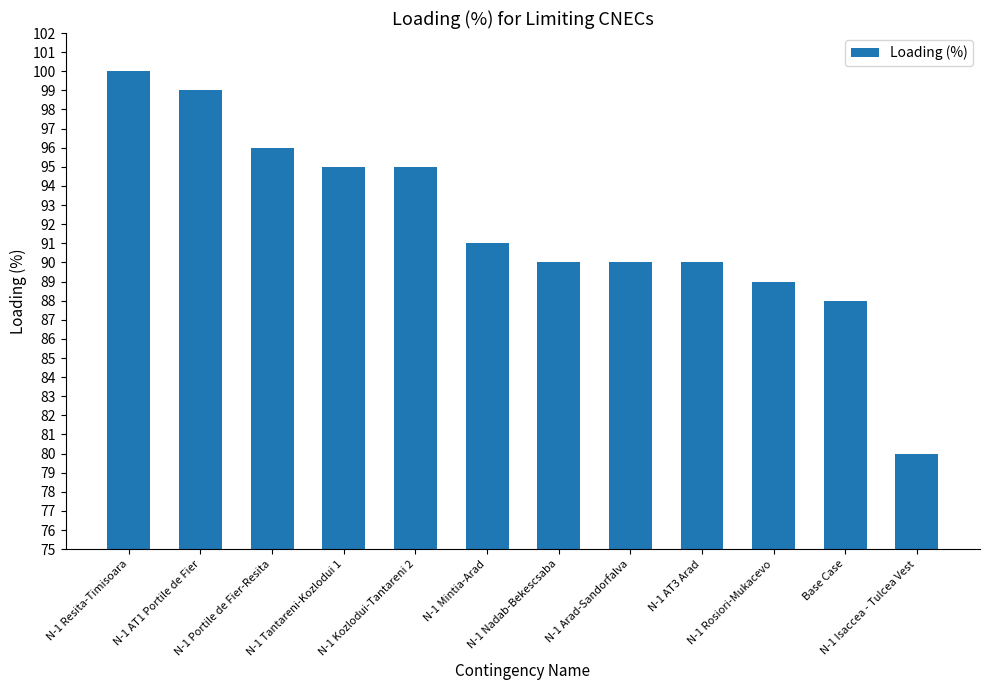

At which label does the data first exceed 91?

N-1 Resita-Timisoara